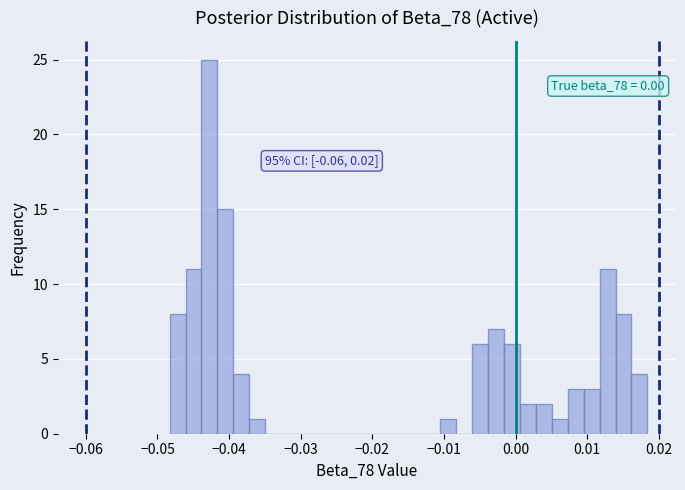

Around what value on the x-axis is the tallest bar? Give the approximate position of its centre, as read against the axis.

-0.043